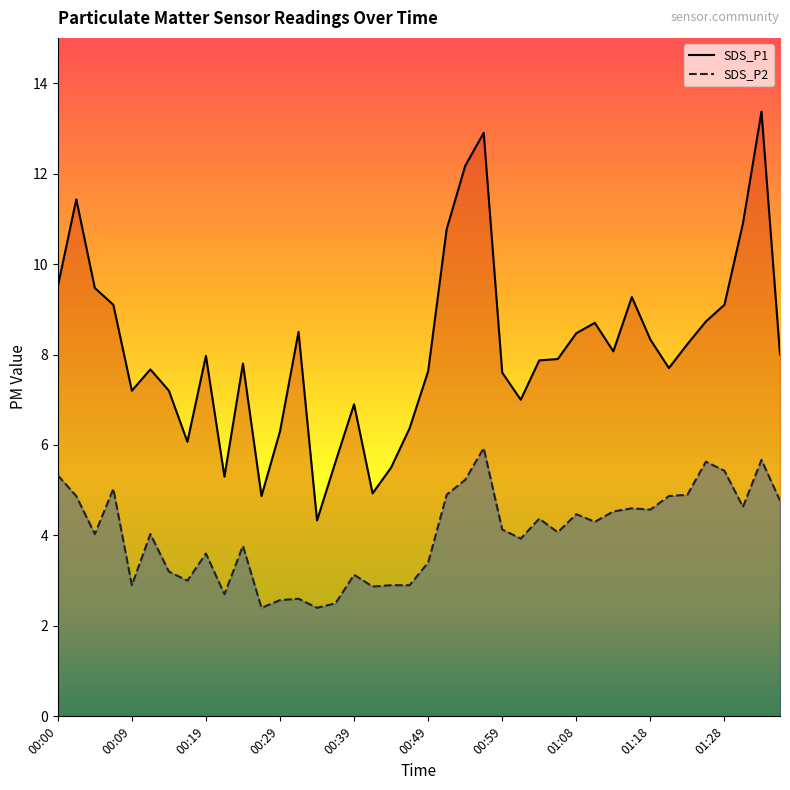

Rank the categories by SDS_P2 value from highest to lowest.

00:56, 01:33, 01:25, 01:28, 00:00, 00:54, 00:07, 00:51, 01:23, 00:02, 01:21, 01:35, 01:30, 01:16, 01:18, 01:13, 01:08, 01:03, 01:11, 00:59, 01:06, 00:05, 00:12, 01:01, 00:24, 00:19, 00:49, 00:14, 00:39, 00:17, 00:09, 00:44, 00:46, 00:41, 00:22, 00:32, 00:29, 00:36, 00:27, 00:34